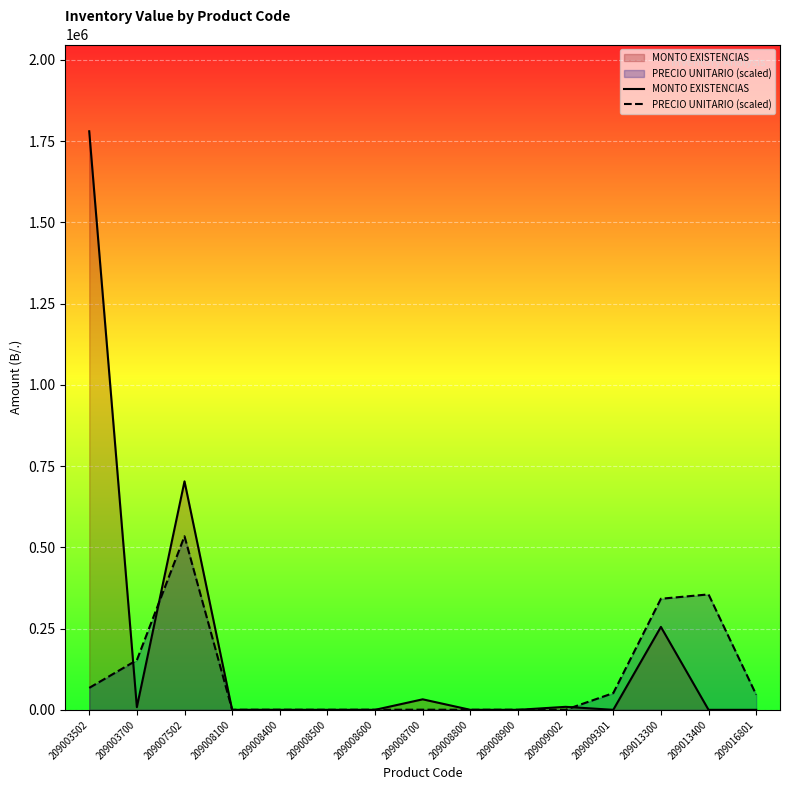

Does the chart display data point markers on the line(s)?

No